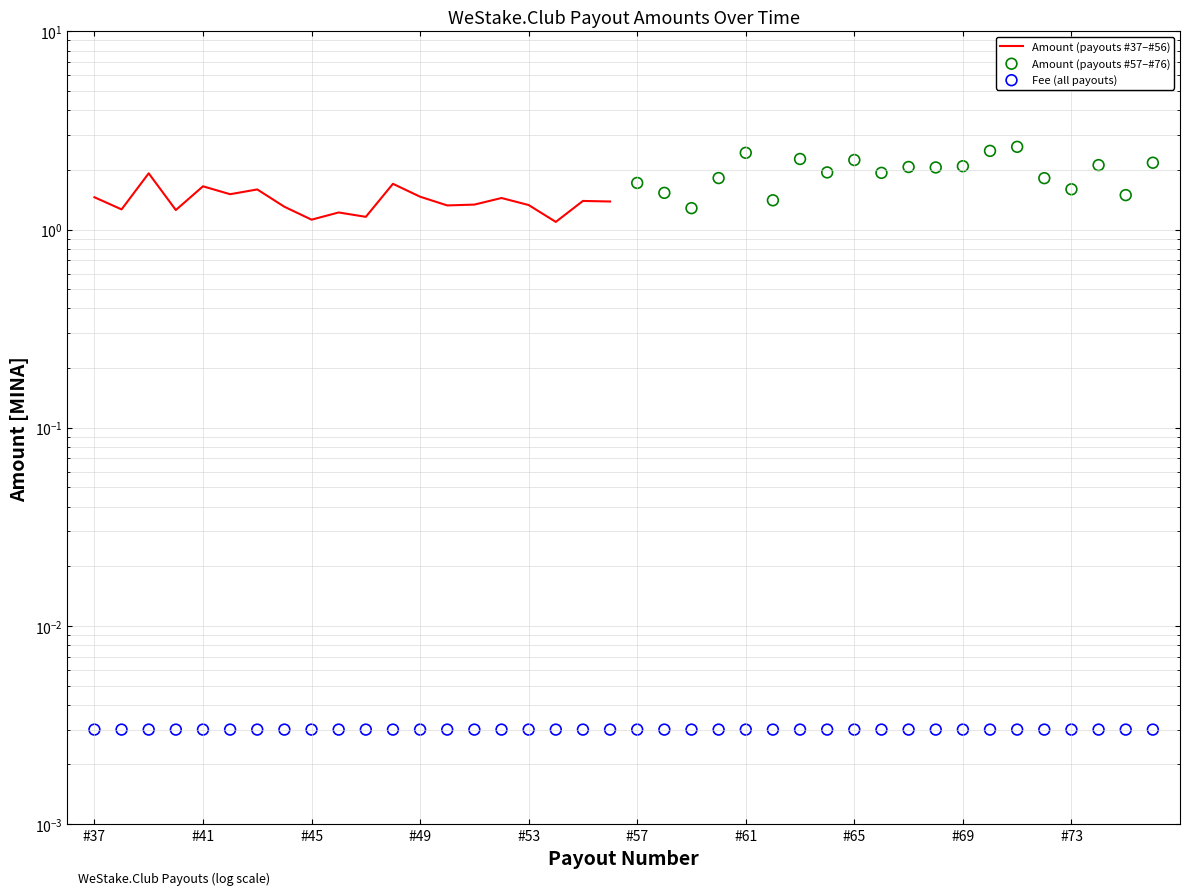

Which has a higher value, #47 or #55?

#55